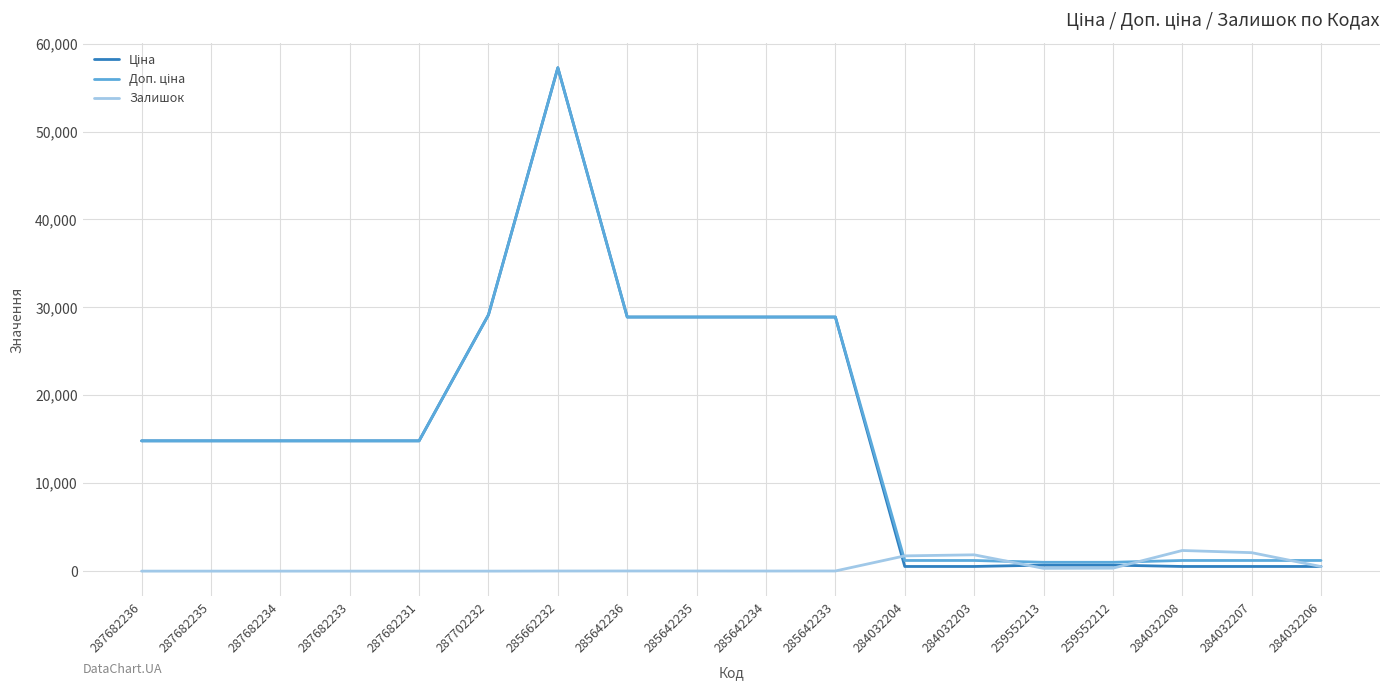

What is the spread (max minus min) of values at 287682235?

14817.6